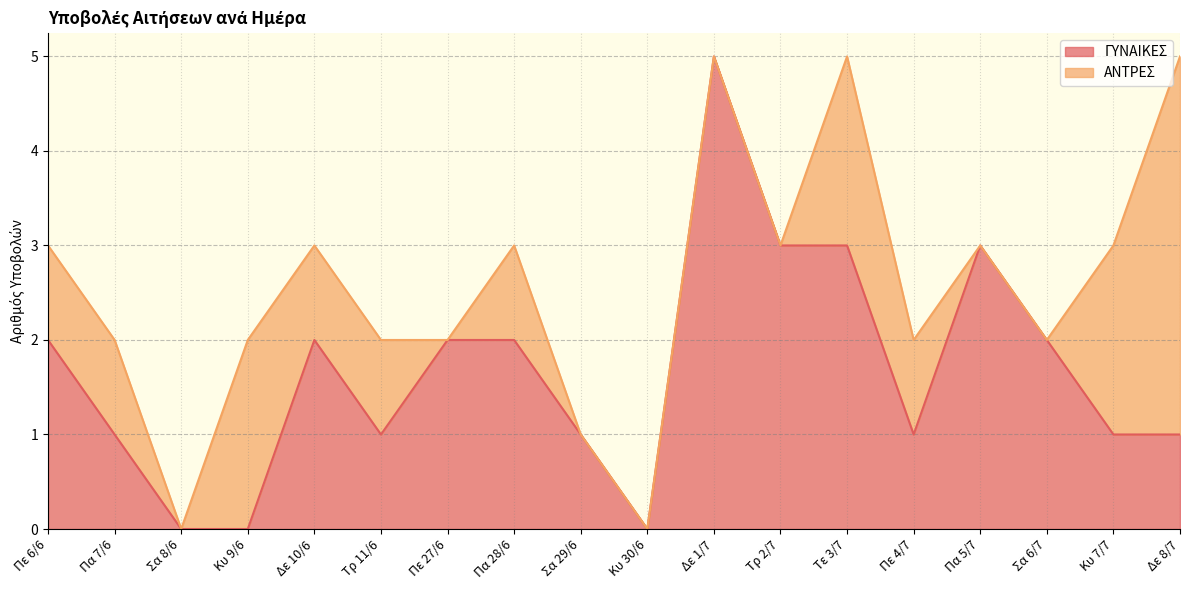

How many data points does each series have?

18